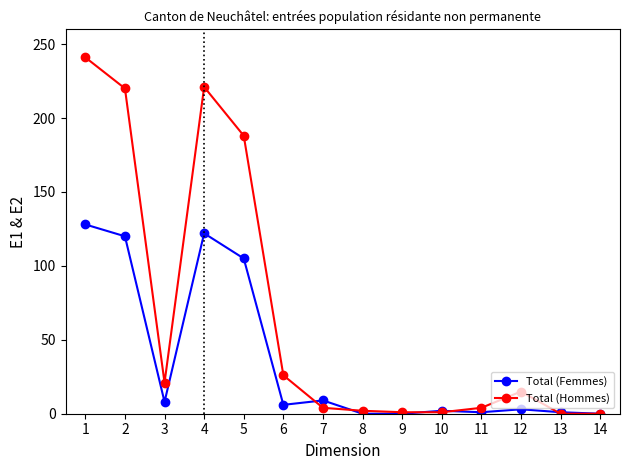

Between 1 and 6, which series saw the biggest shift?

Total (Hommes)